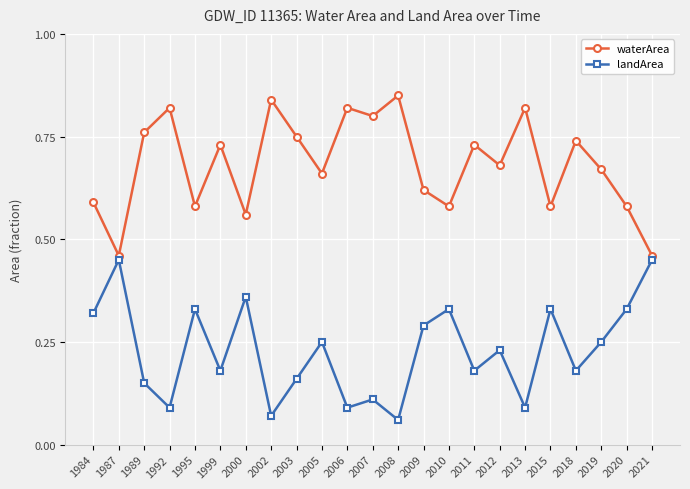

What are all the series names shown in the legend?

waterArea, landArea